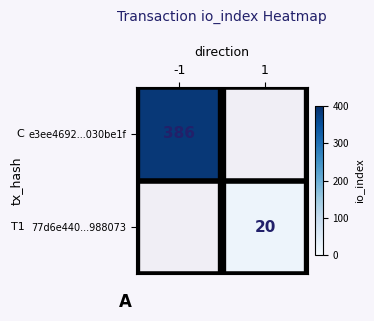

The value of 77d6e440...988073 at 1 is 20. True or false?

True